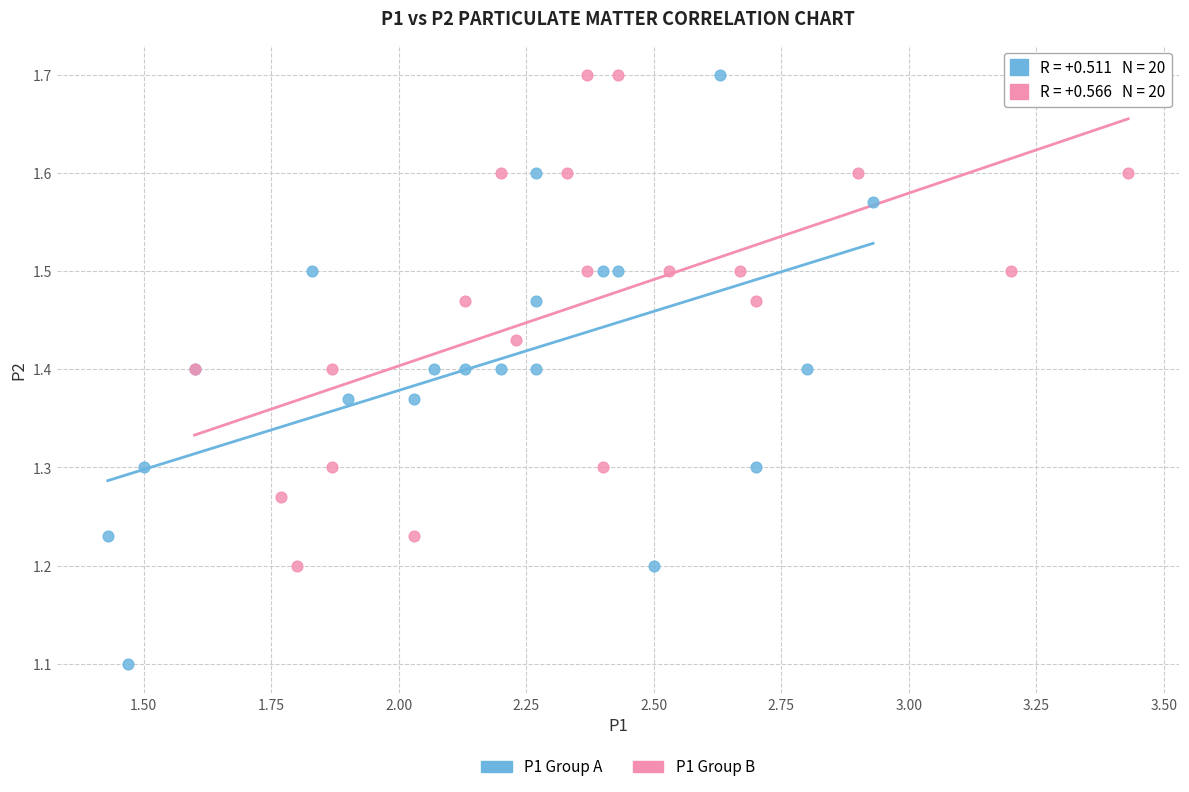

Which series contains the lowest Y value?

P1 Group A